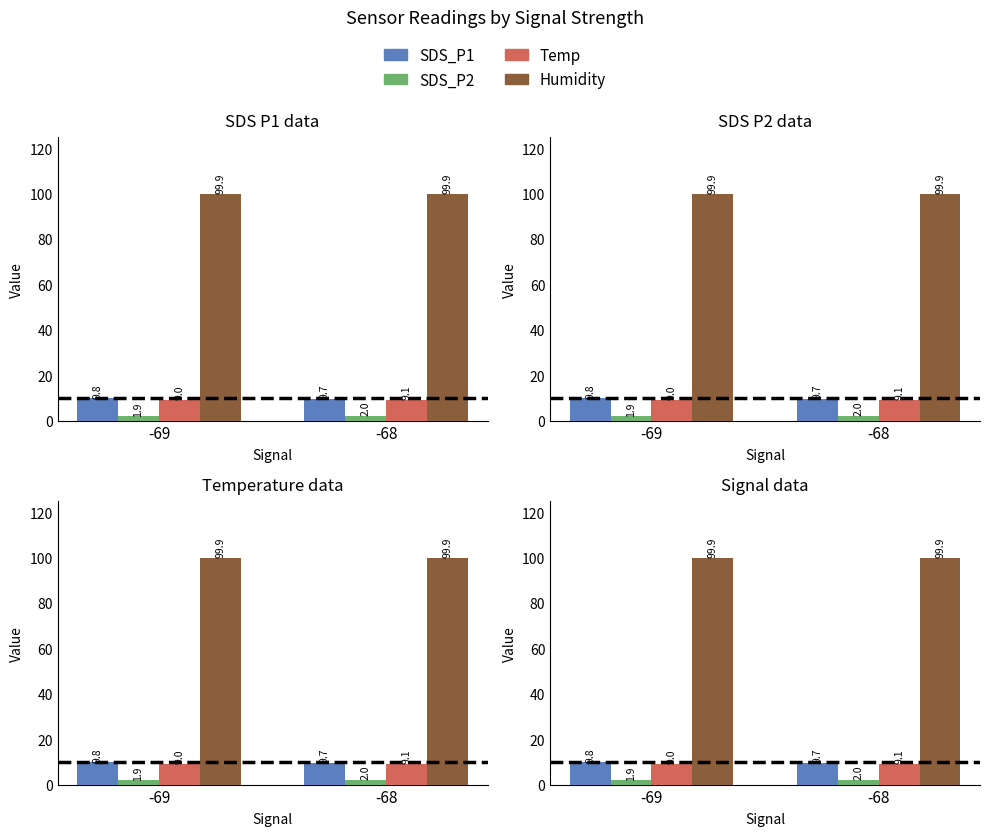

What is the total value across all series at -69?

120.6